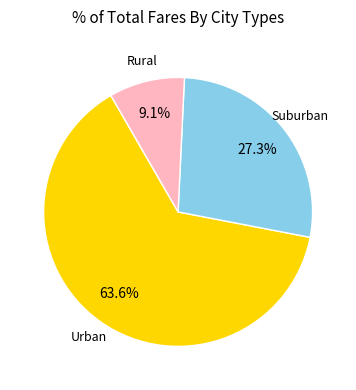

Which has a higher value, Suburban or Rural?

Suburban